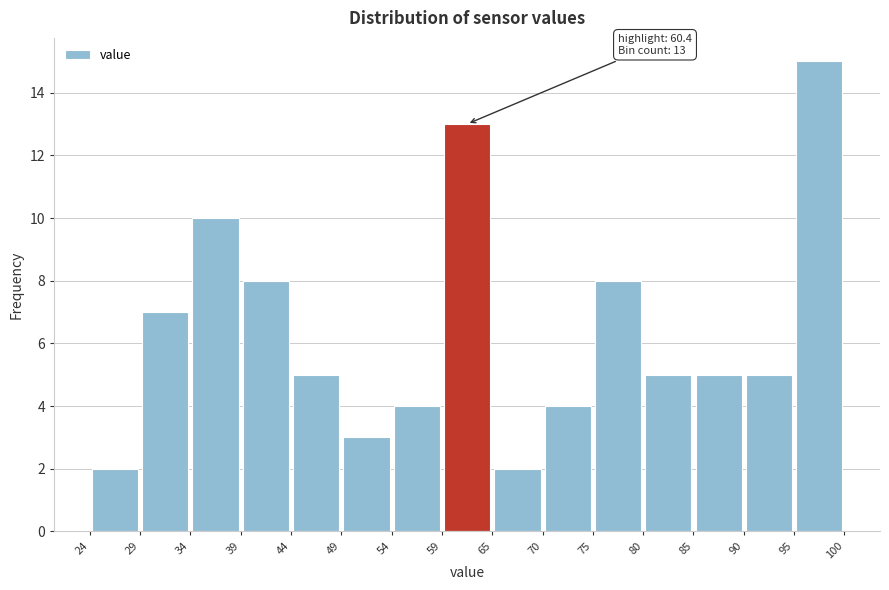

Over which range of the x-axis is the bar tallest?

95 to 100